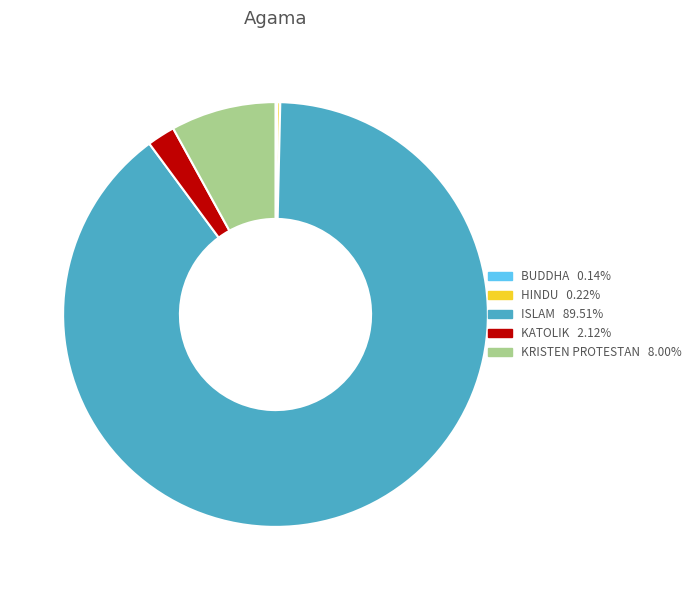

Which has a higher value, ISLAM or KRISTEN PROTESTAN?

ISLAM